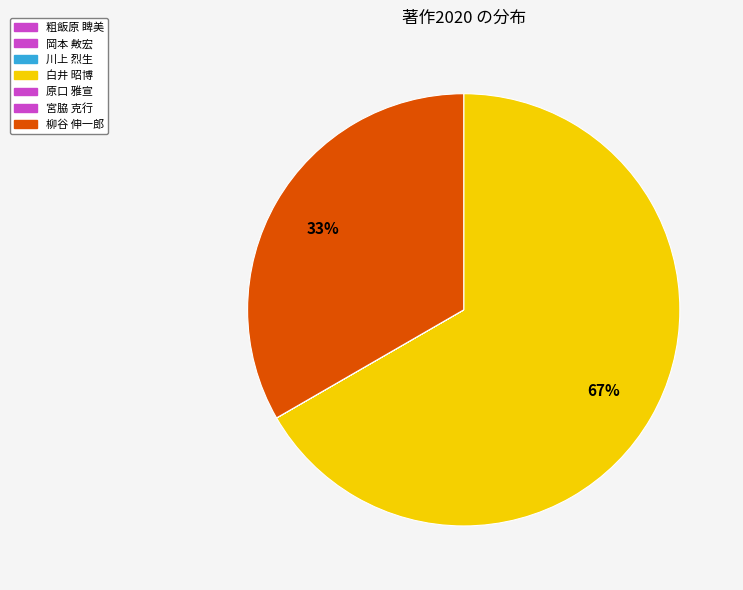

How many slices are in this pie chart?

7